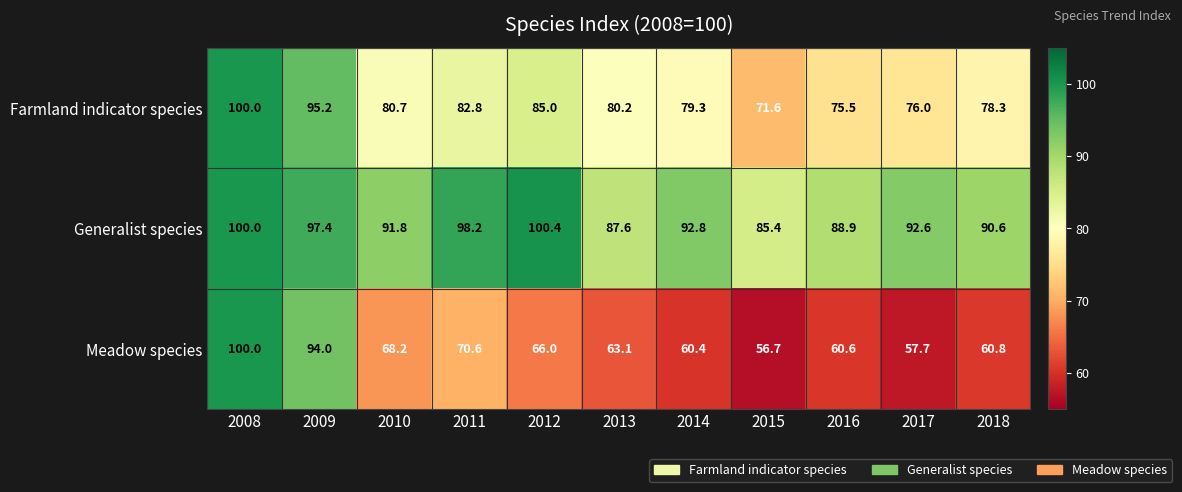

What is the difference between the Meadow species values at 2010 and 2011?

2.4